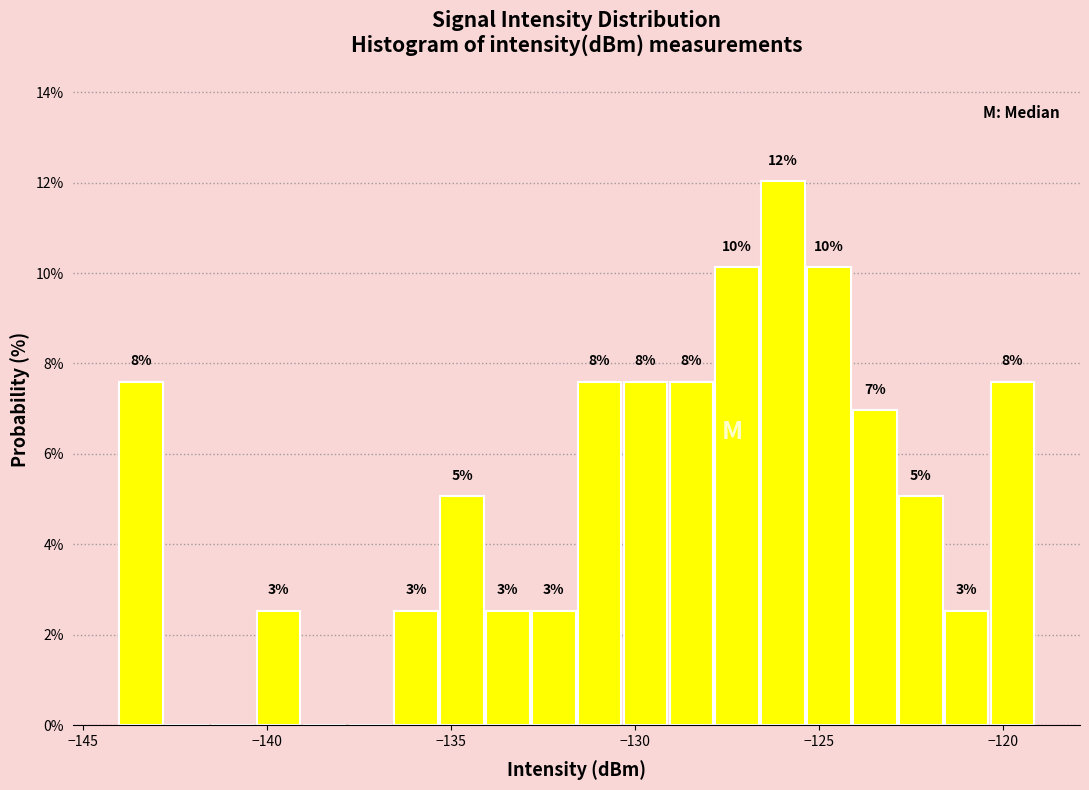

Read against the x-axis, roughly where is the centre of the tallest bar?

-126.0